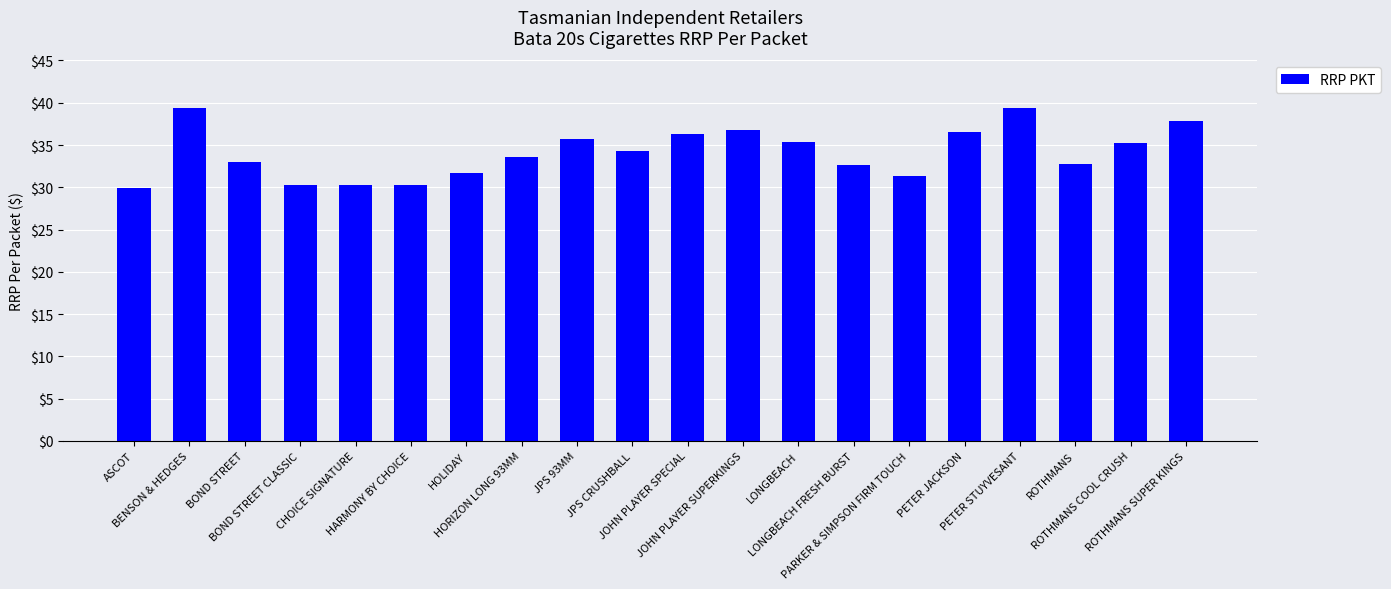

What is the average value?

34.1